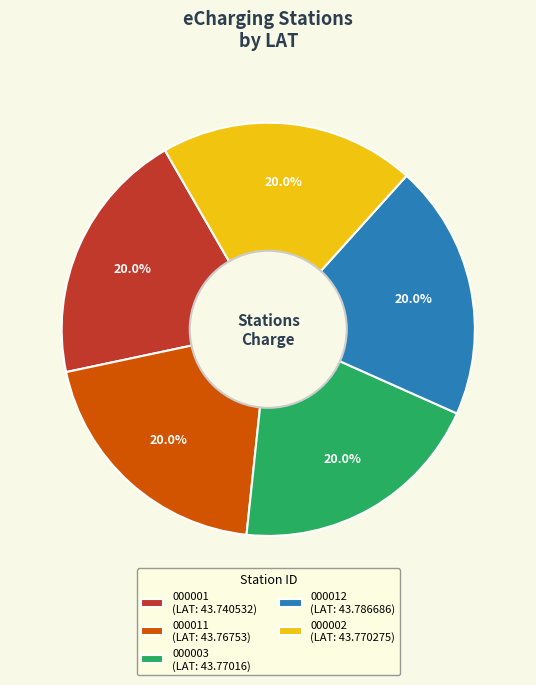

Approximately how many times larger is the value at 000012 (LAT: 43.786686) compared to 000001 (LAT: 43.740532)?

1.0